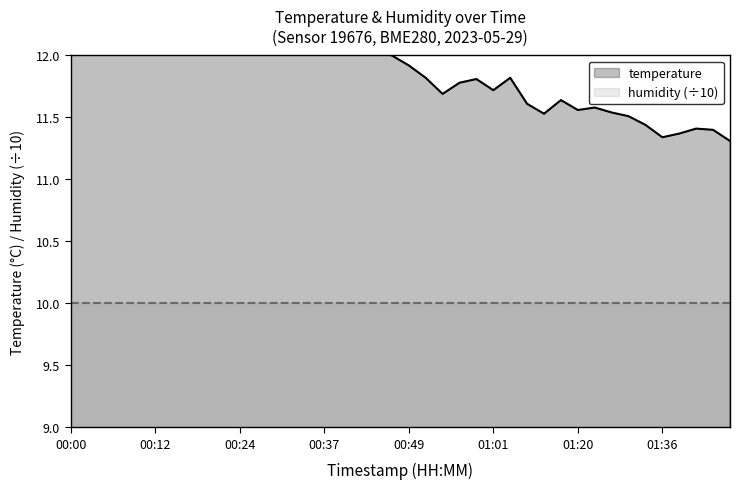

What is the label of the 3rd point from the right?

01:41